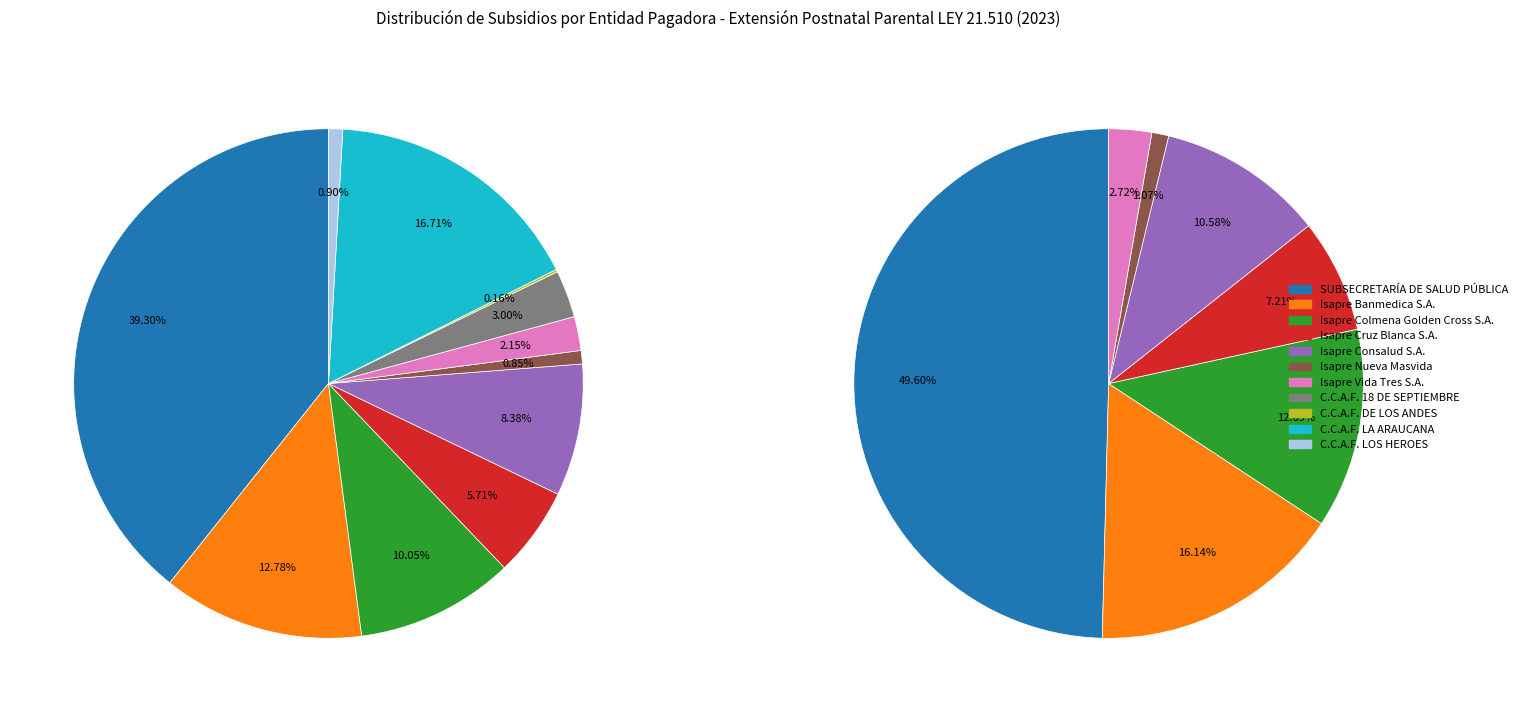

True or false: Isapre Banmedica S.A. accounts for 1% of the total.

False